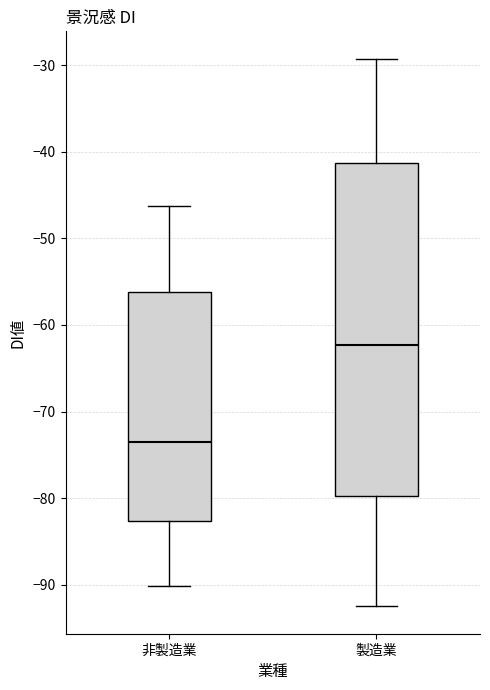

Which box has the lowest median line?

非製造業